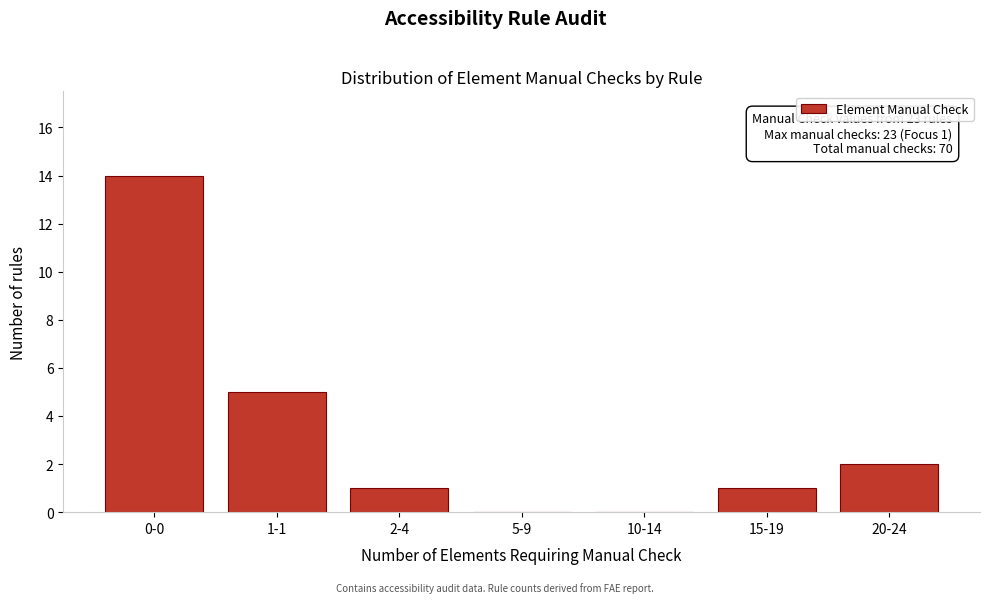

Reading left to right, list all the values displayed in this chart.

0-0=14	1-1=5	2-4=1	5-9=0	10-14=0	15-19=1	20-24=2